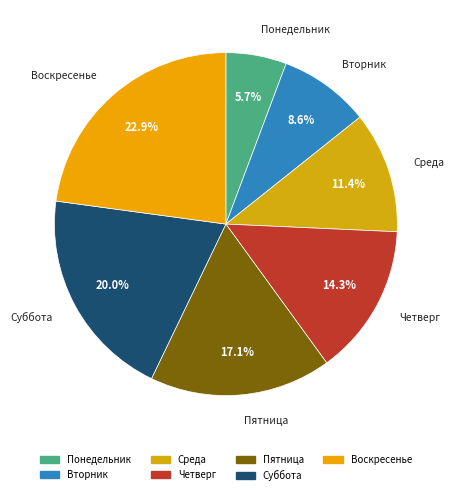

What is the smallest slice in the pie chart?

Понедельник